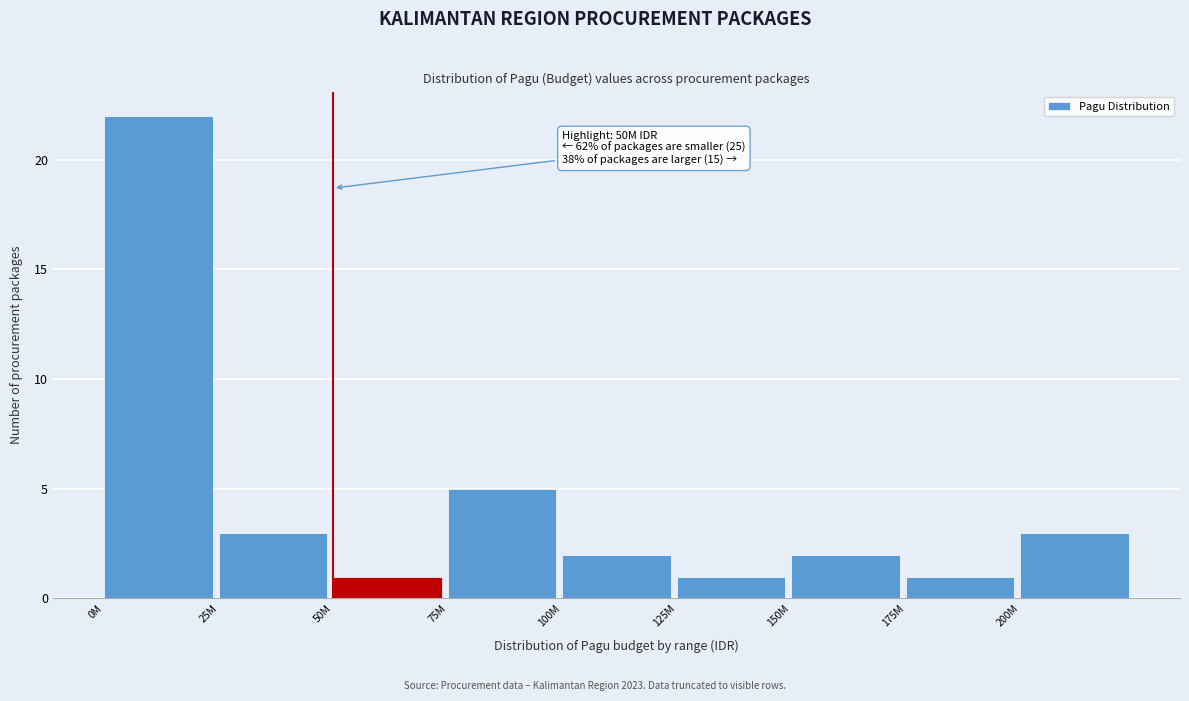

Reading left to right, transcribe all the data shown in this chart.

0M=22	25M=3	50M=1	75M=5	100M=2	125M=1	150M=2	175M=1	200M=3